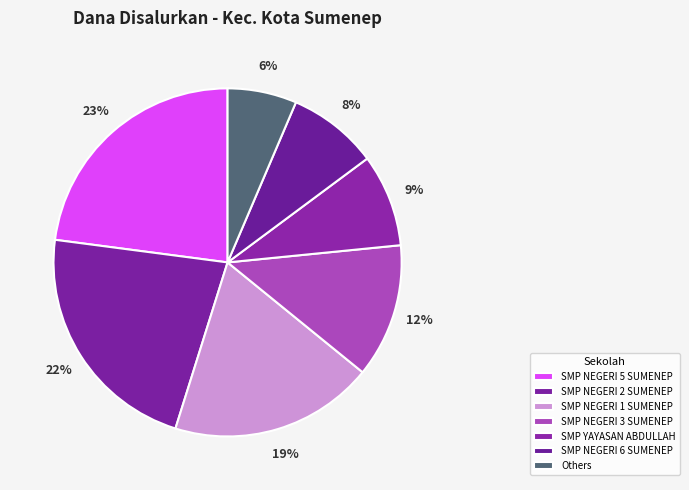

The SMP NEGERI 2 SUMENEP slice represents 22% of the pie. True or false?

True